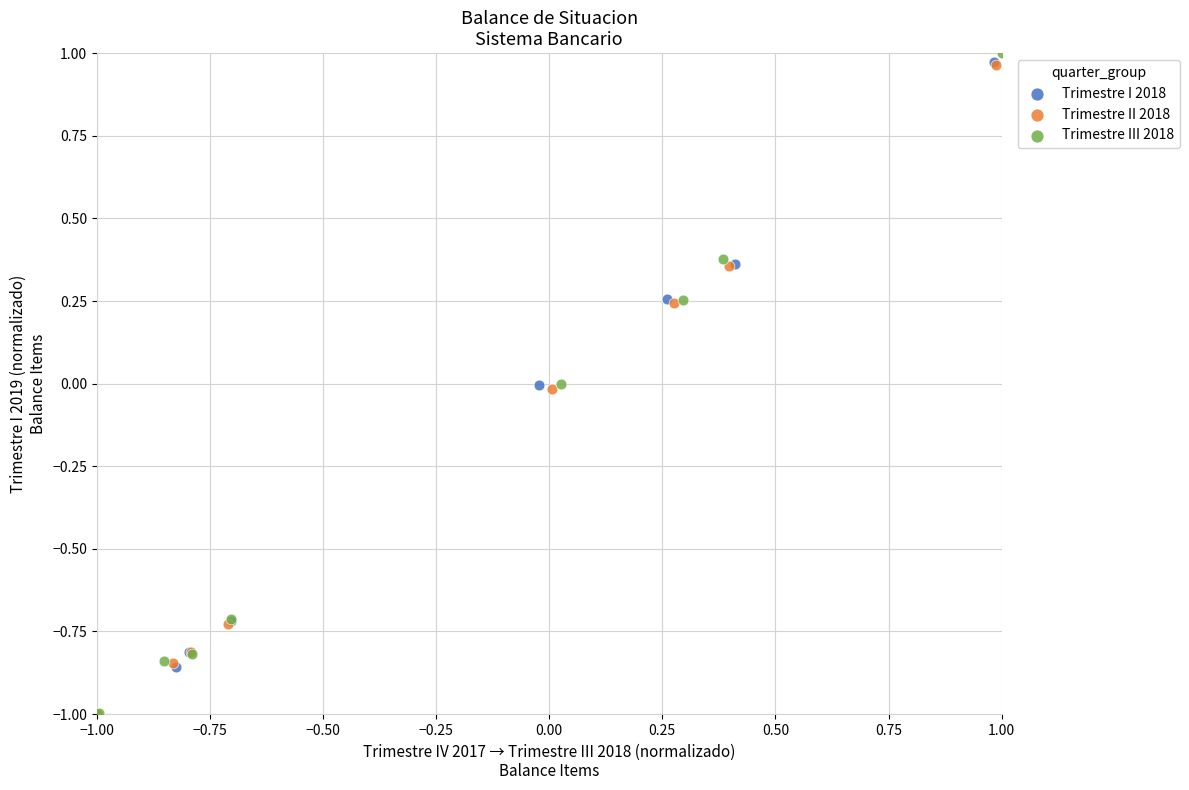

Which series has the widest spread of Y values?

Trimestre III 2018